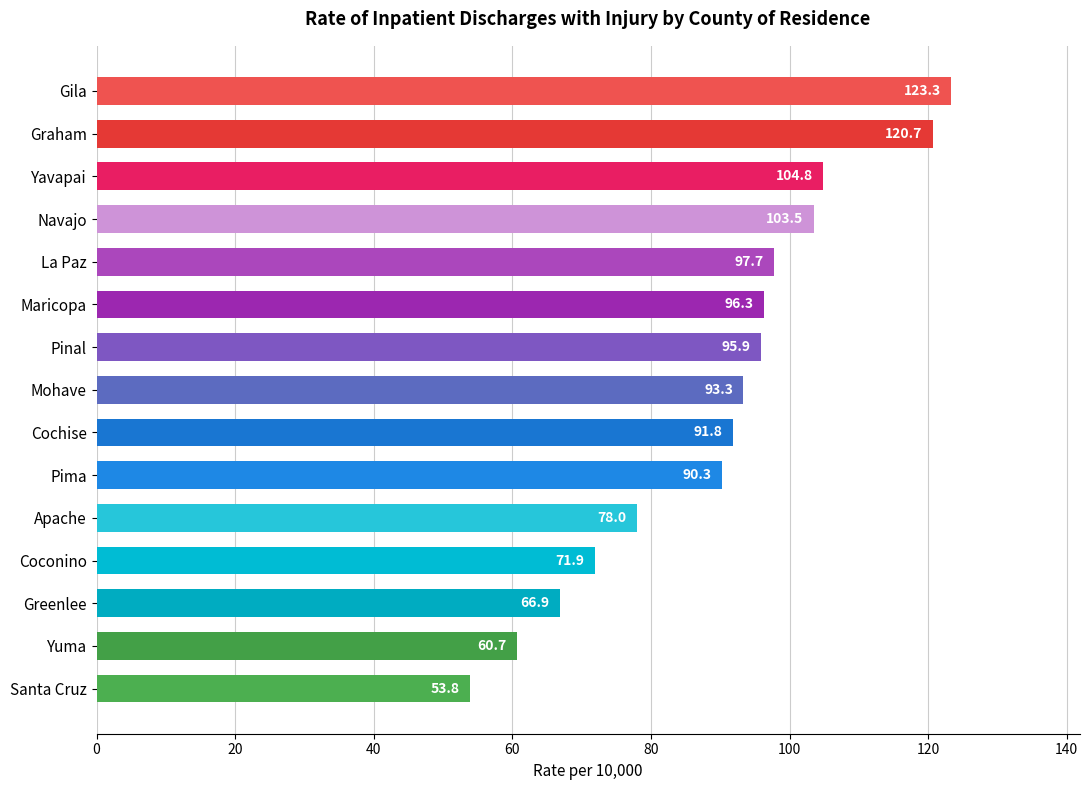

How many bars are there in total?

15